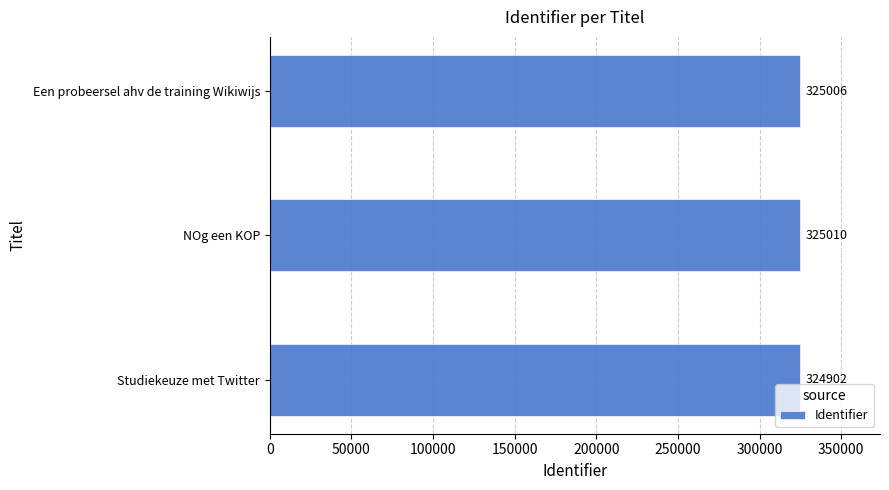

How many series are shown in this chart?

1